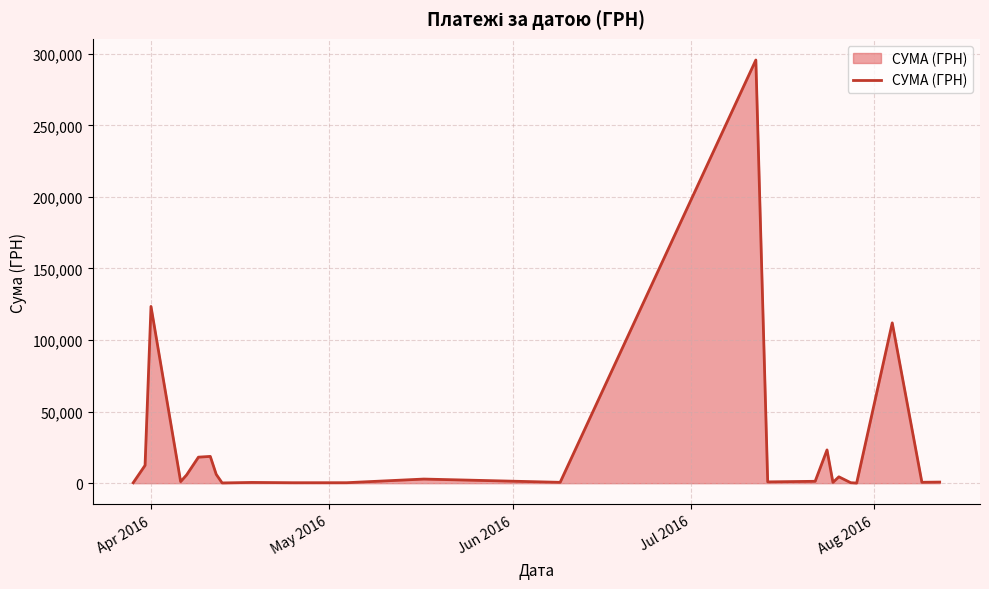

What is the maximum value shown in the chart?

295638.6